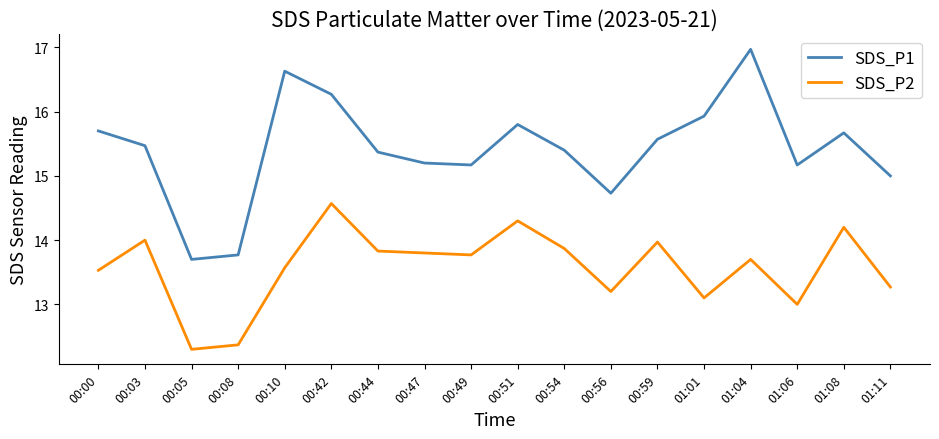

Does the chart display data point markers on the line(s)?

No